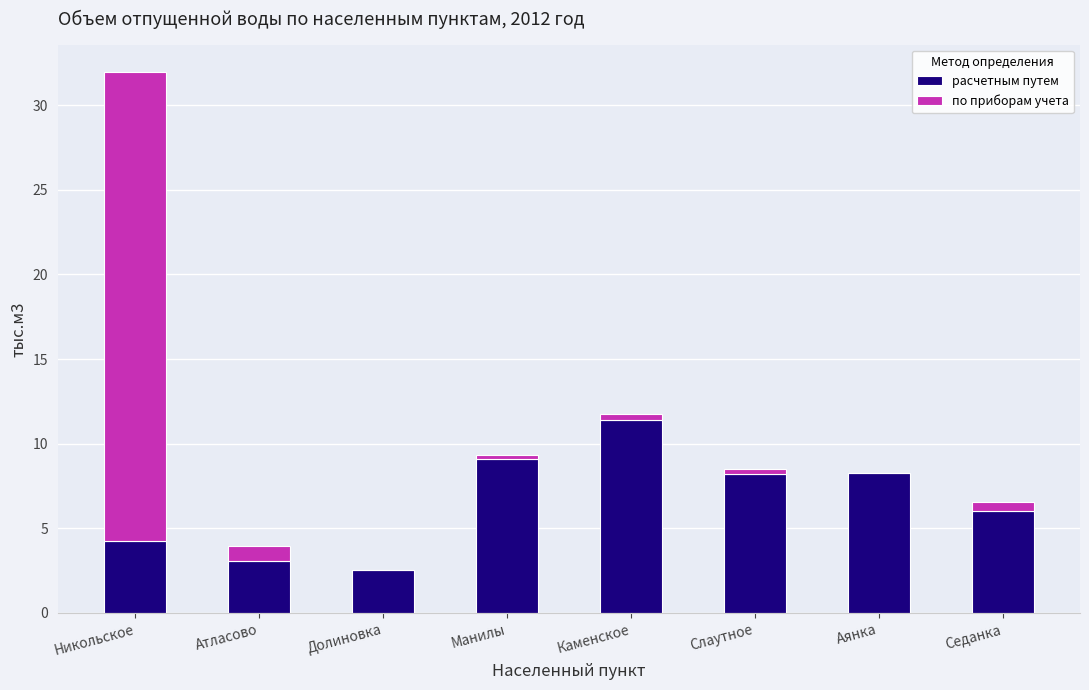

At which category is the sum across all series the highest?

Никольское